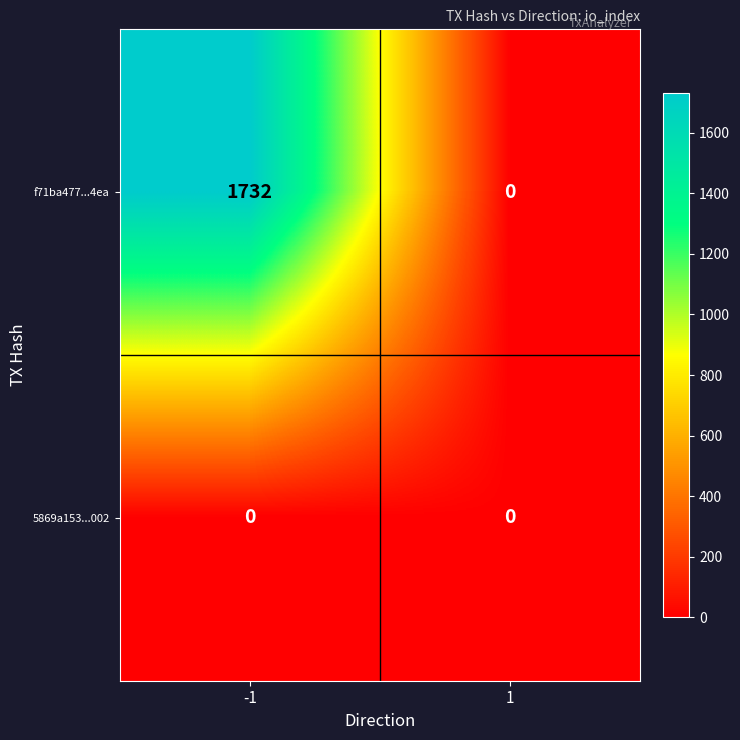

At how many categories does at least one series exceed 355?

1